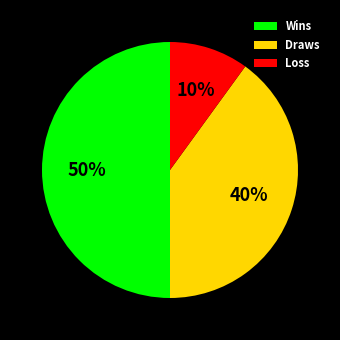

Which slice is the smallest?

Loss